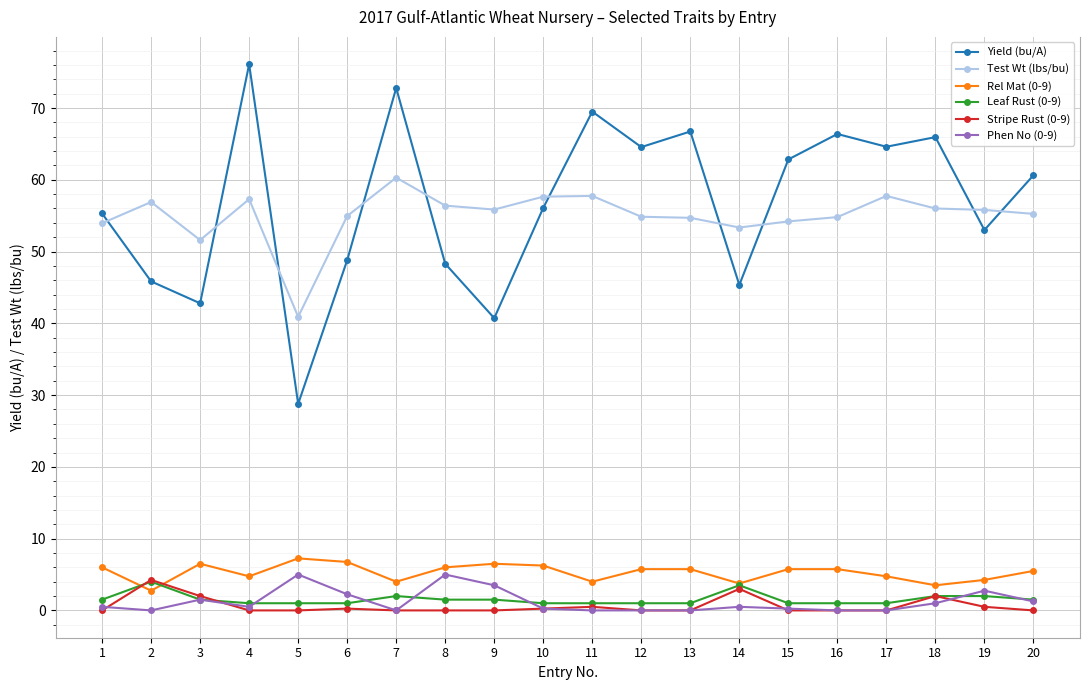

How many categories are shown in the chart?

20